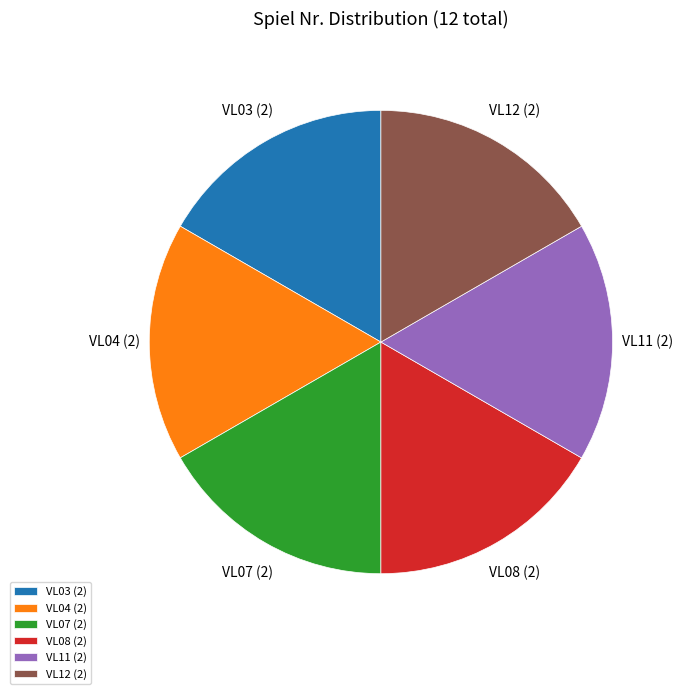

Is there any slice that represents more than half of the pie?

No